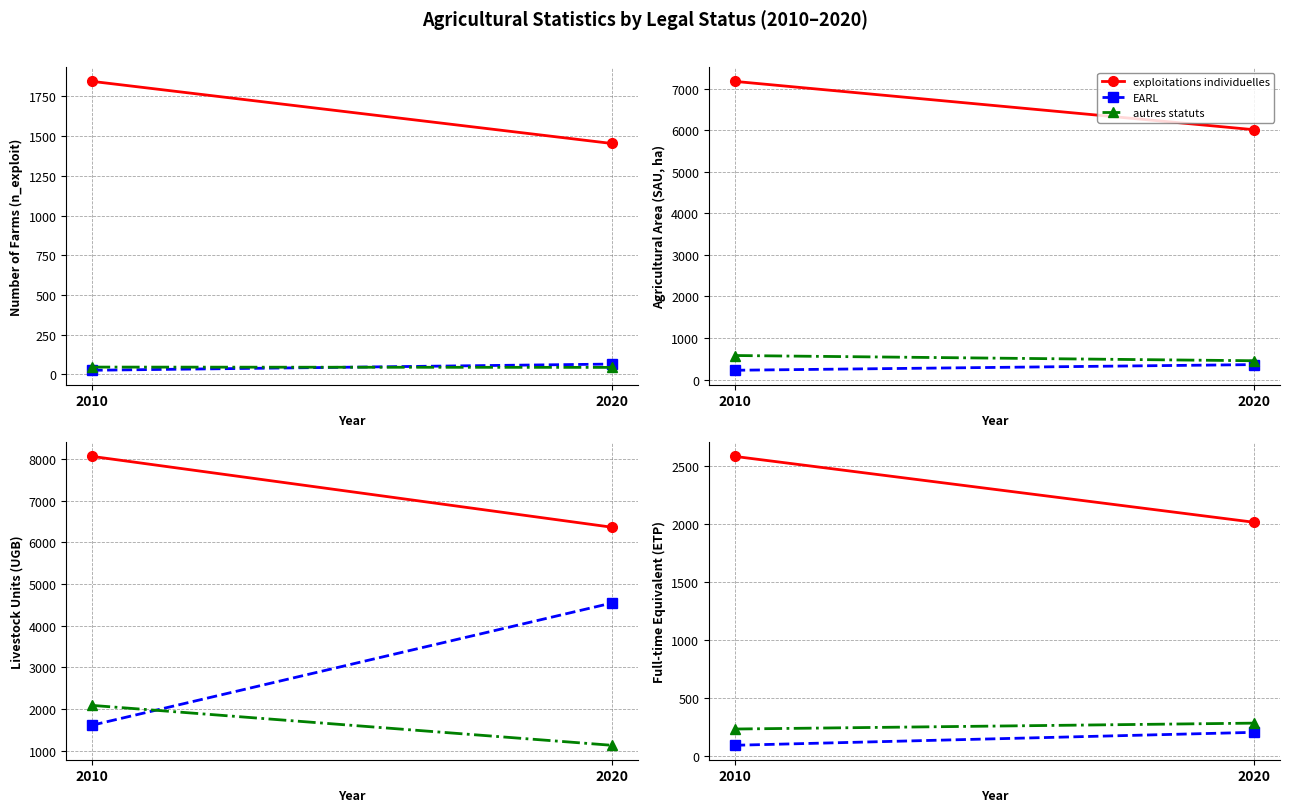

At how many categories does at least one series exceed 1344?

2